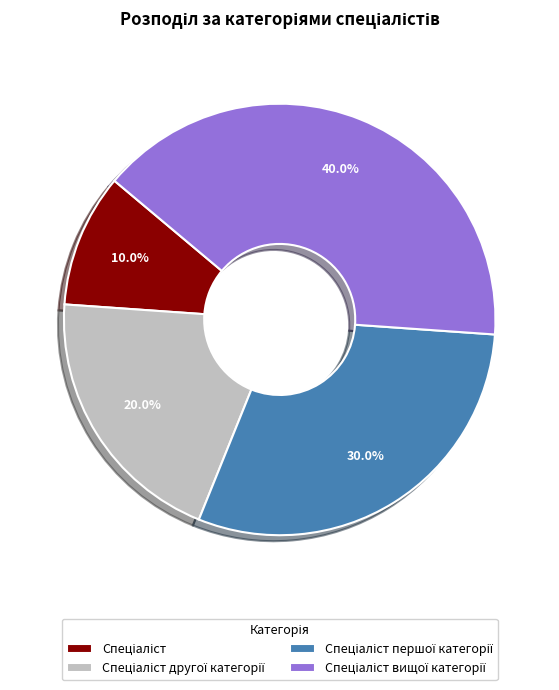

Is there any slice that represents more than half of the pie?

No